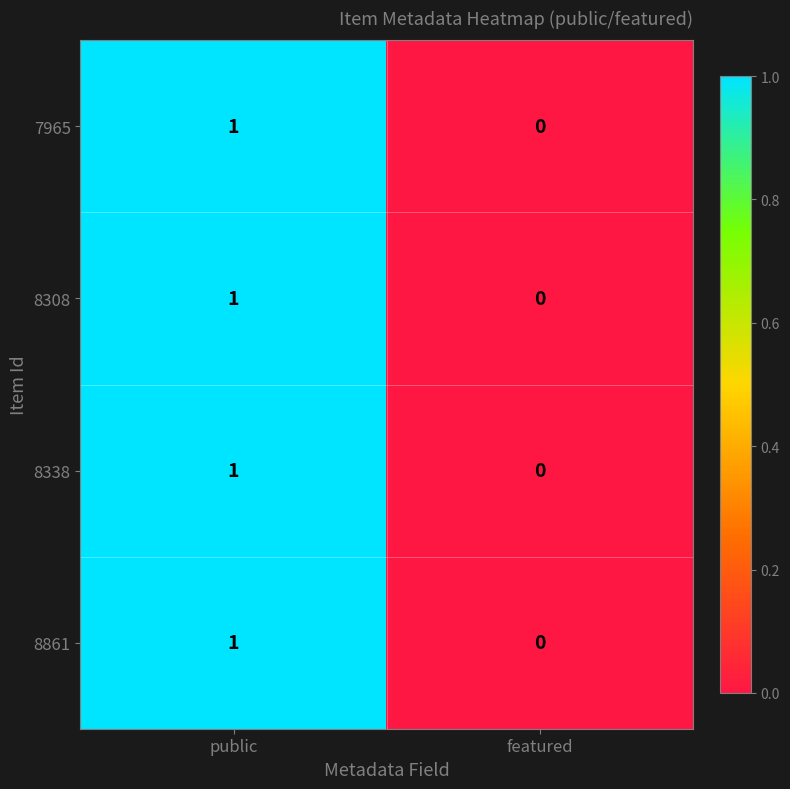

Is the value of 8308 at public greater than the value of 8861 at featured?

Yes